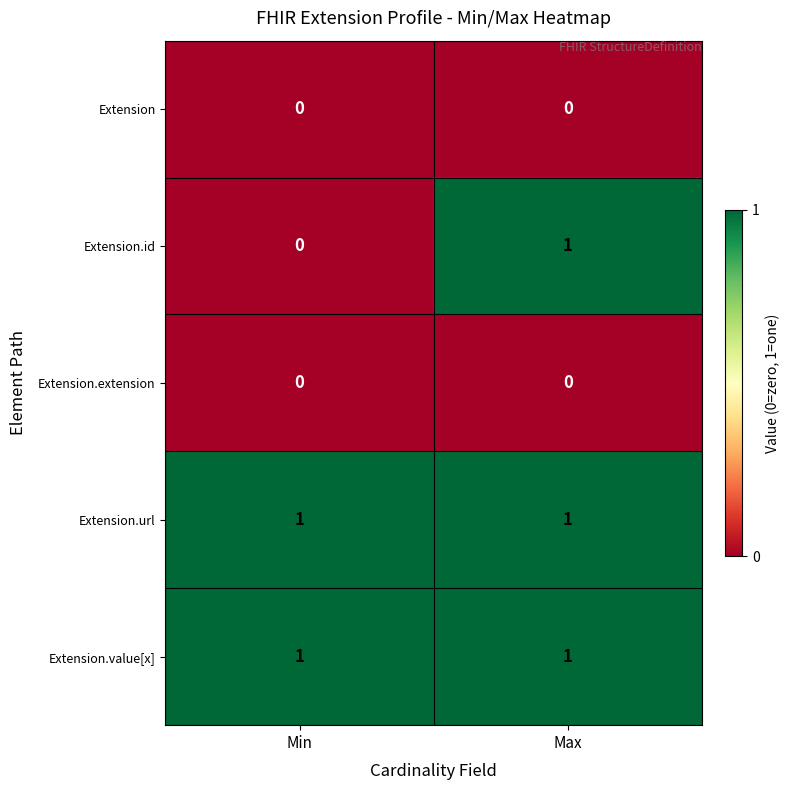

Which series has the widest spread of values?

Extension.id